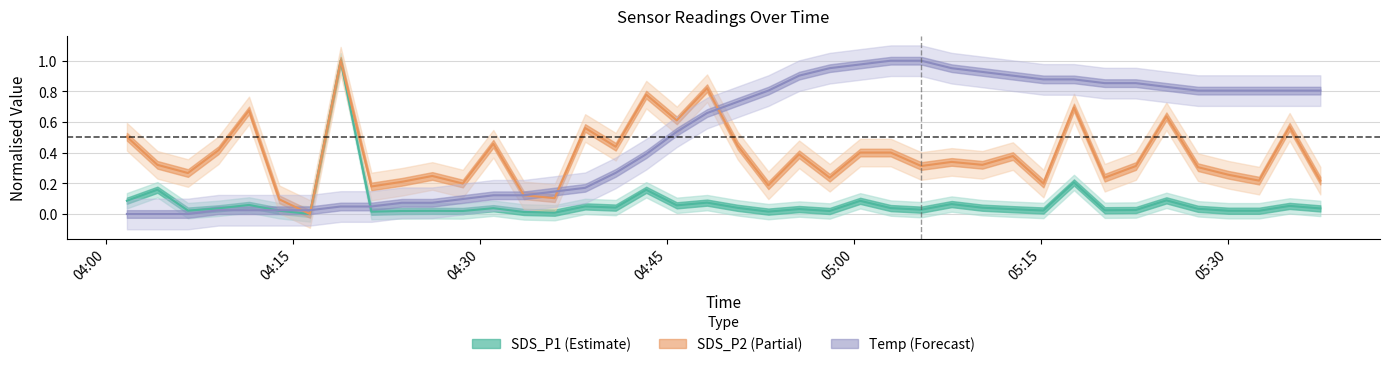

Reading left to right, what are all the values shown in this chart?

SDS_P1: 0.1	0.2	0.0	0.0	0.1	0.0	0.0	1.0	0.0	0.0	0.0	0.0	0.0	0.0	0.0	0.0	0.0	0.2	0.1	0.1	0.0	0.0	0.0	0.0	0.1	0.0	0.0	0.1	0.0	0.0	0.0	0.2	0.0	0.0	0.1	0.0	0.0	0.0	0.1	0.0
SDS_P2: 0.5	0.3	0.3	0.4	0.7	0.1	0.0	1.0	0.2	0.2	0.2	0.2	0.5	0.1	0.1	0.6	0.4	0.8	0.6	0.8	0.4	0.2	0.4	0.2	0.4	0.4	0.3	0.3	0.3	0.4	0.2	0.7	0.2	0.3	0.6	0.3	0.3	0.2	0.6	0.2
Temp: 0.0	0.0	0.0	0.0	0.0	0.0	0.0	0.0	0.0	0.1	0.1	0.1	0.1	0.1	0.1	0.2	0.3	0.4	0.5	0.7	0.7	0.8	0.9	1.0	1.0	1.0	1.0	1.0	0.9	0.9	0.9	0.9	0.9	0.9	0.8	0.8	0.8	0.8	0.8	0.8